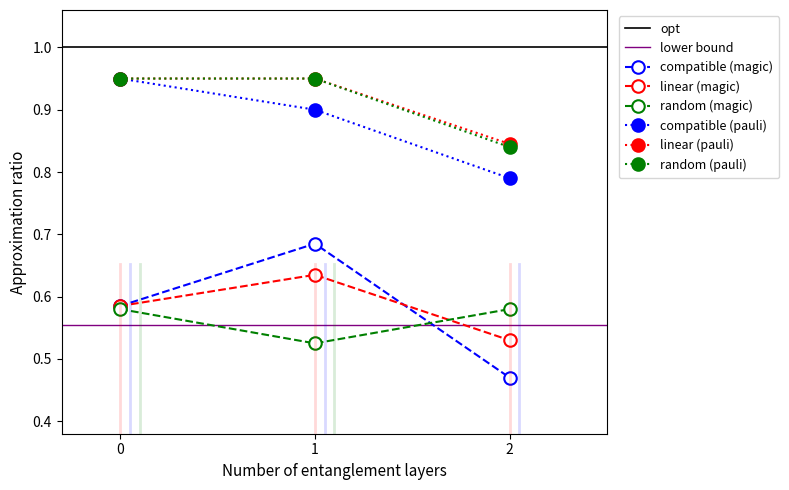

Reading left to right, extract all data points from this chart.

compatible (magic): 0.6	0.7	0.5
linear (magic): 0.6	0.6	0.5
random (magic): 0.6	0.5	0.6
compatible (pauli): 0.9	0.9	0.8
linear (pauli): 0.9	0.9	0.8
random (pauli): 0.9	0.9	0.8